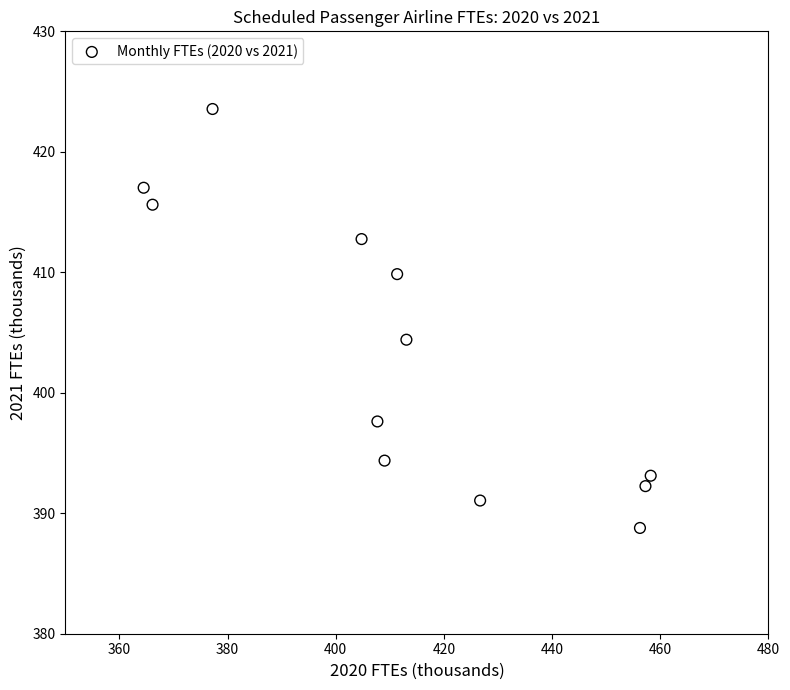

What is the range of X values (max minus min)?

93.8